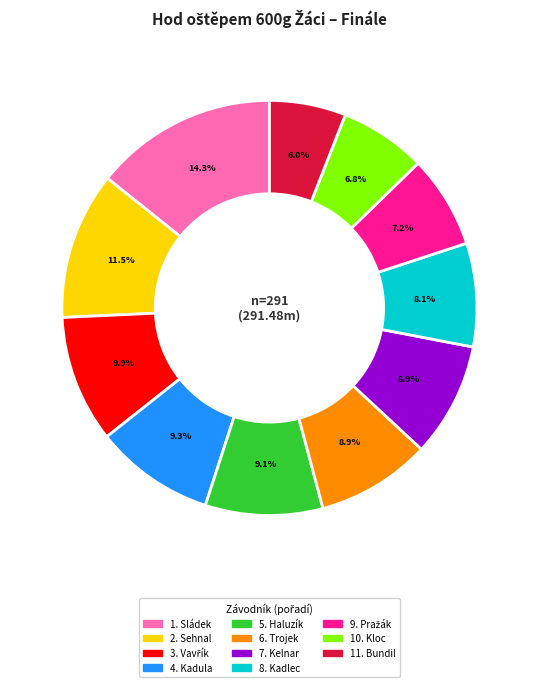

Is there a majority slice in this chart?

No